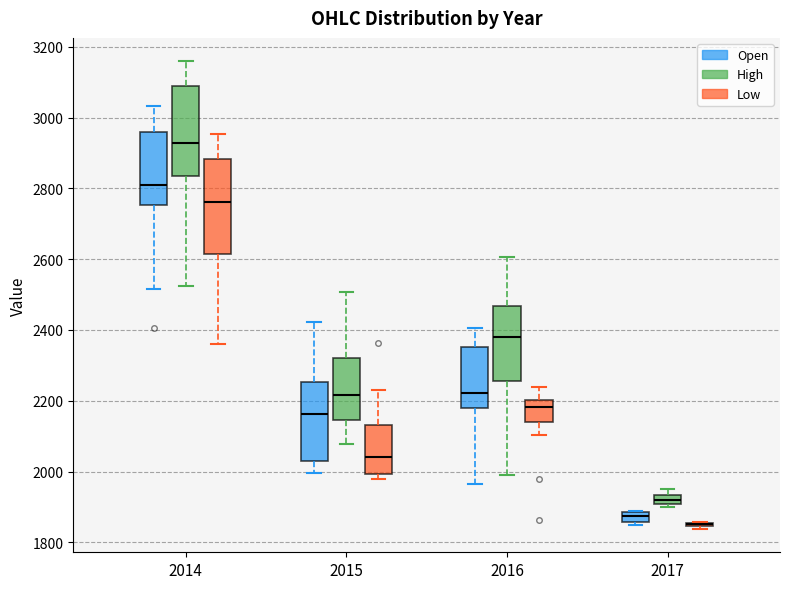

Where does the median line of the box for 2016 (High) sit on the y-axis? The values are not printed on the chart, so give them approximately, as read against the axis.

2380